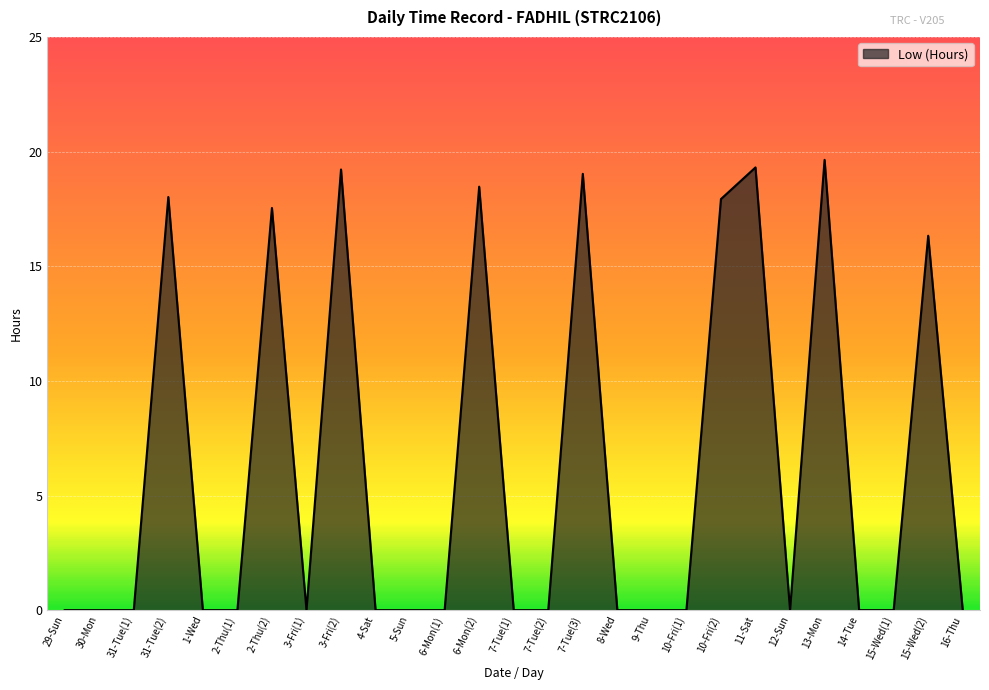

True or false: the data shows 0.0 at 9-Thu.

True